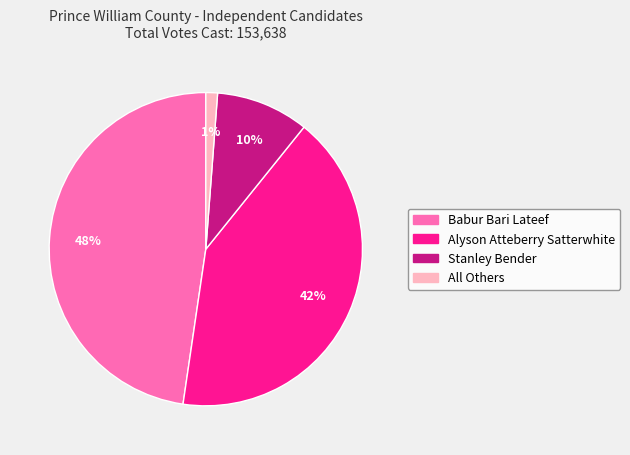

To the nearest percent, what percentage of the pie is All Others?

1%